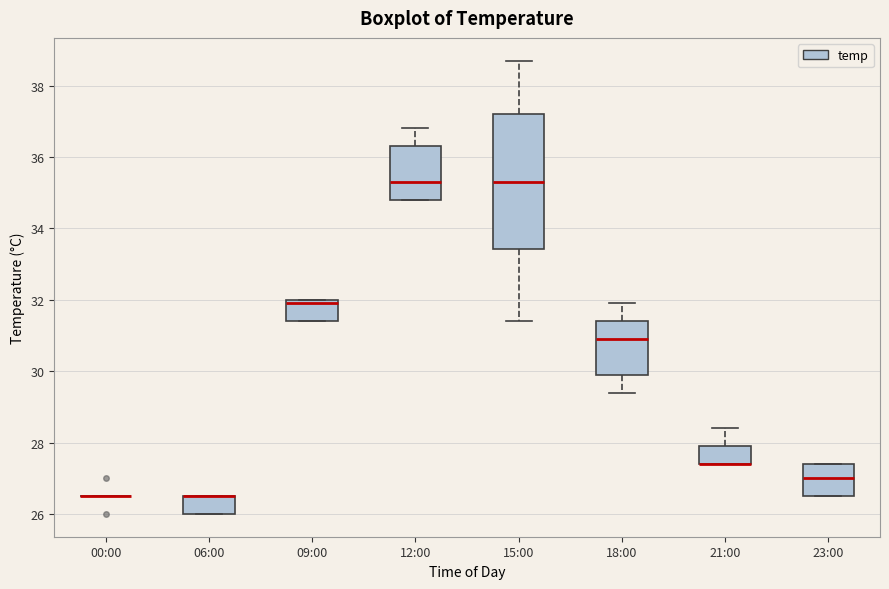

Where is the upper edge of the box for 12:00 on the y-axis? The values are not printed on the chart, so give them approximately, as read against the axis.

36.4